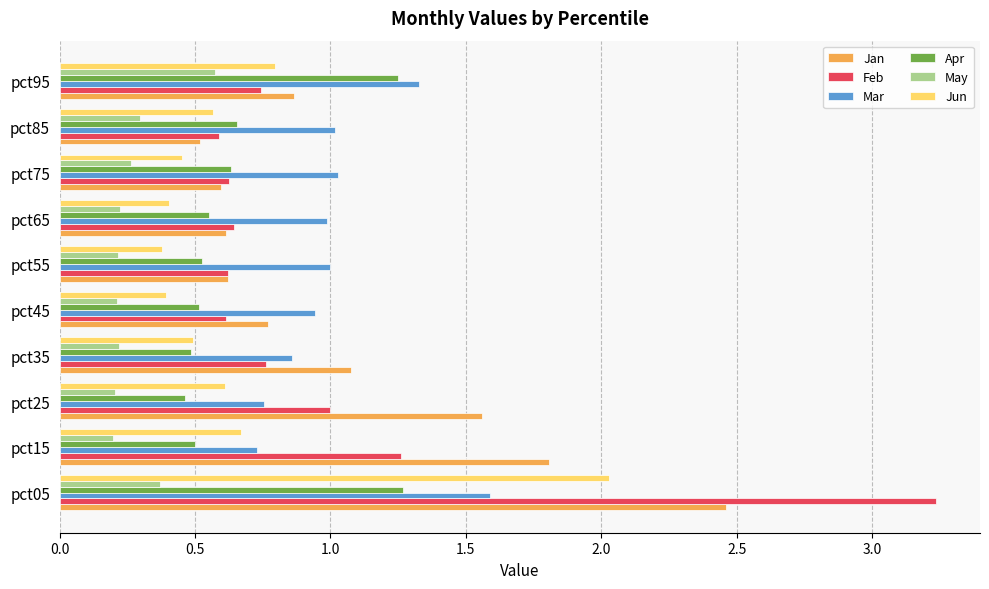

Which series has the largest total across all categories?

Jan